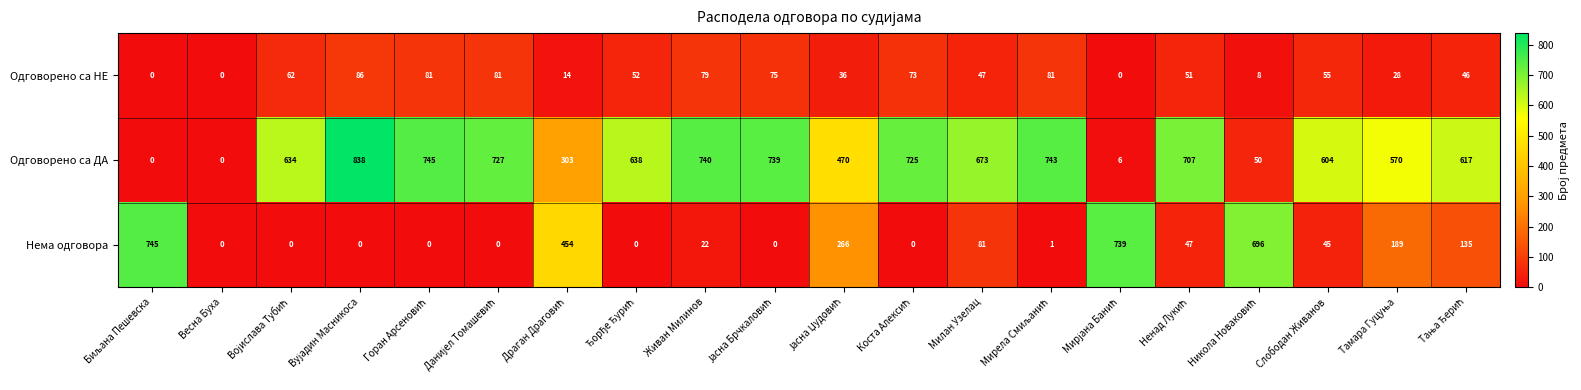

How many data points does each series have?

20